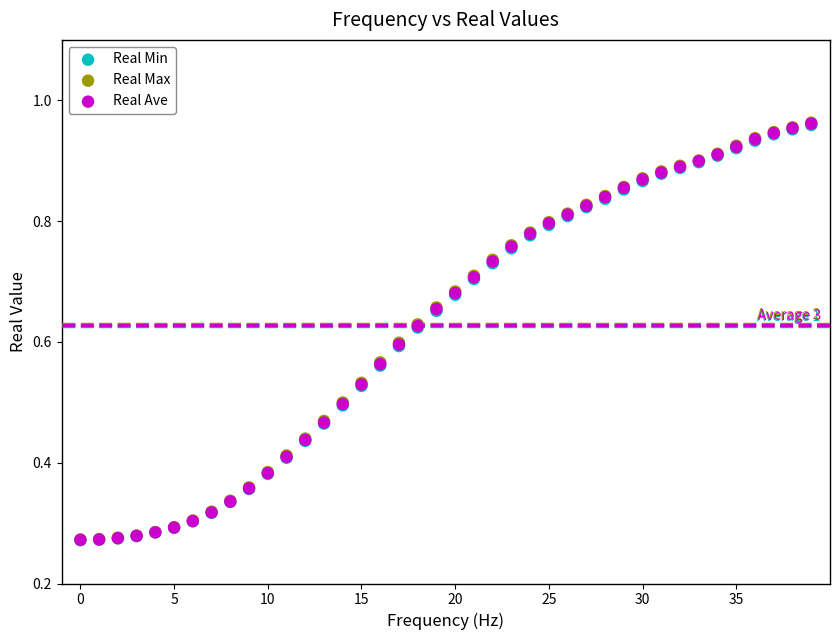

What are all the series names shown in the legend?

Real Min, Real Max, Real Ave